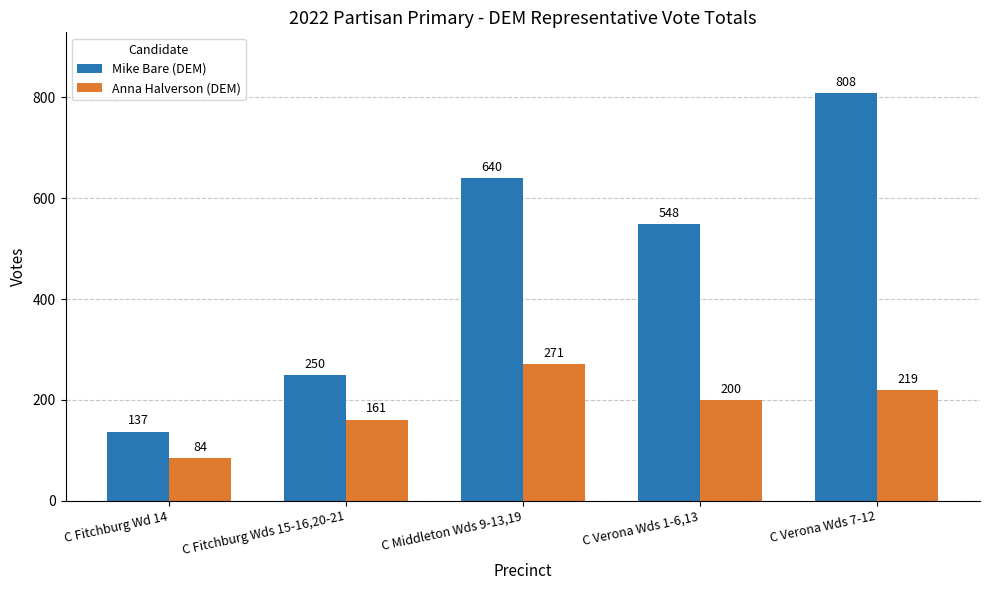

Which series has the largest range (max minus min)?

Mike Bare (DEM)